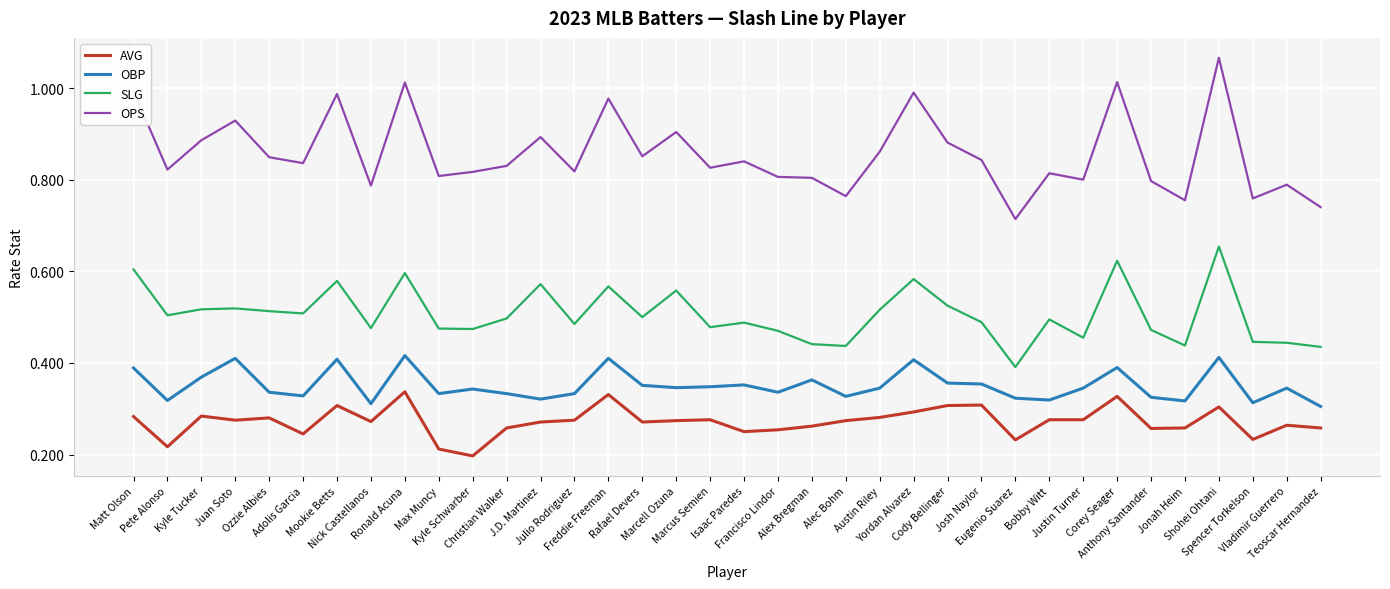

True or false: SLG and OPS intersect in this chart.

False